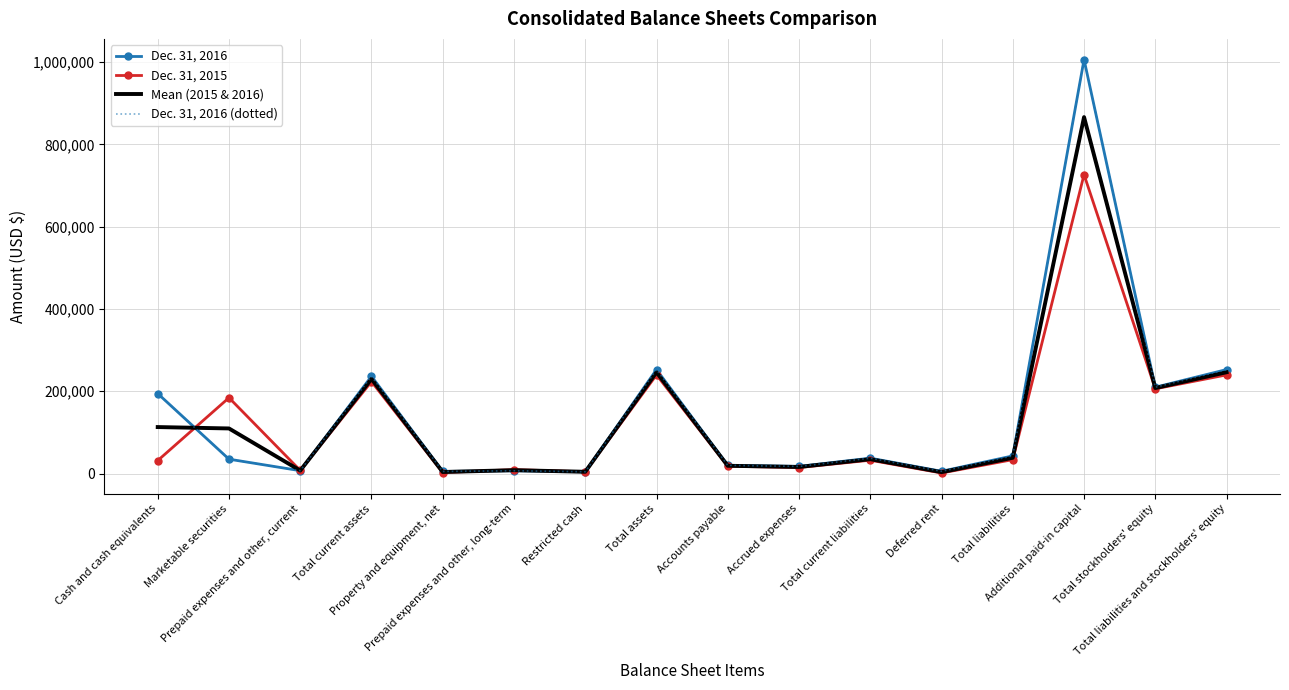

What is the difference between the Dec. 31, 2016 (dotted) values at Additional paid-in capital and Marketable securities?

971362.0